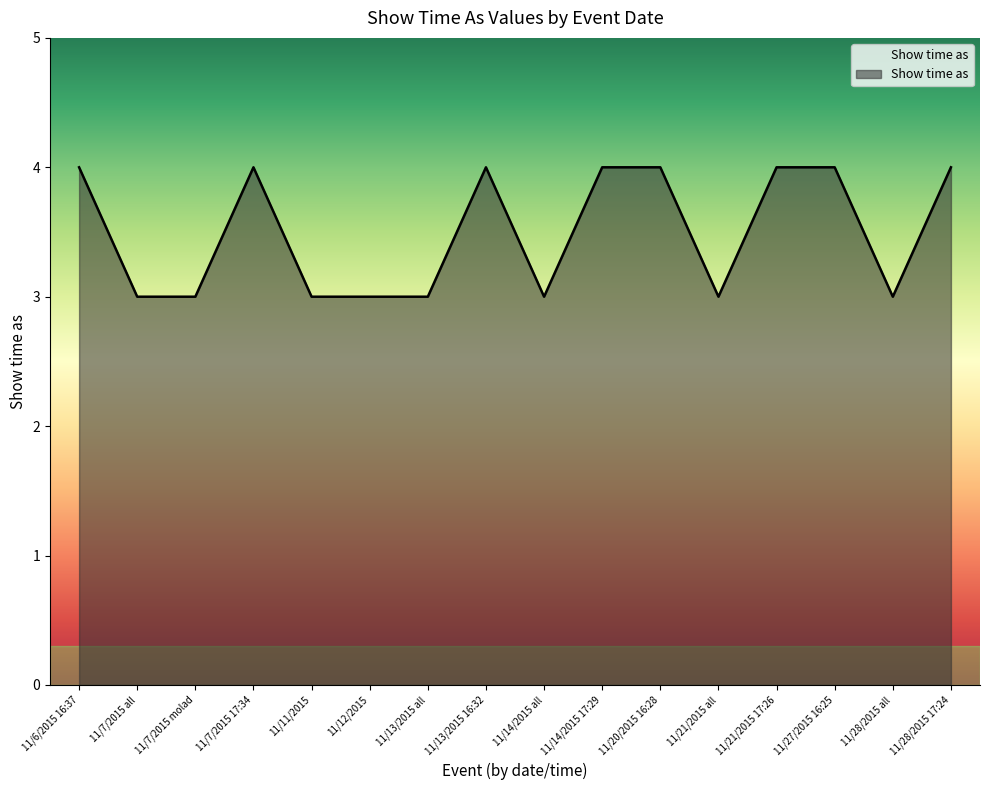

What position from the left is 11/14/2015 all?

9